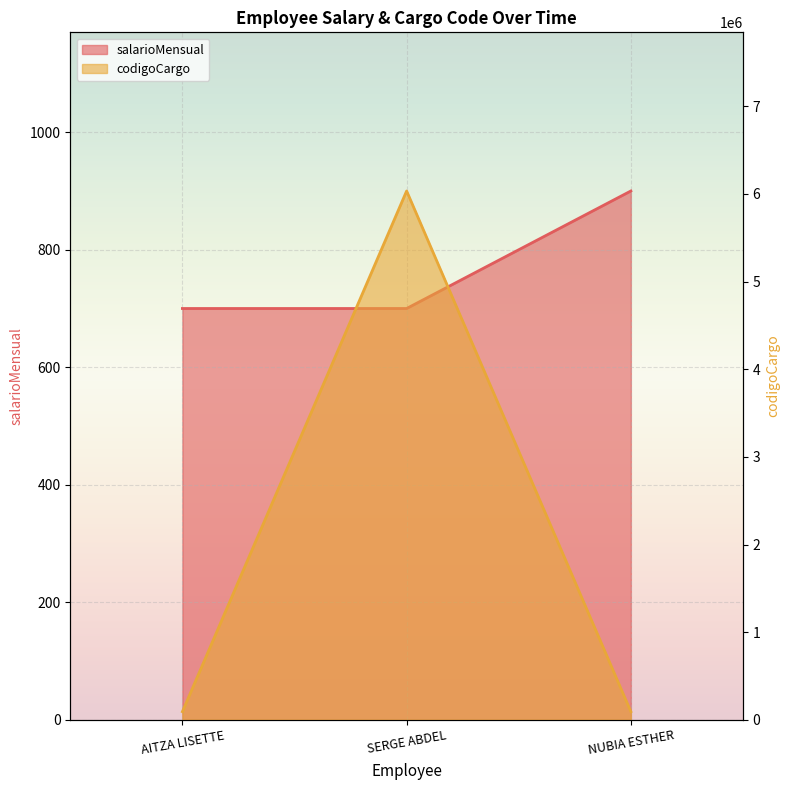

The value of salarioMensual at SERGE ABDEL is 387. True or false?

False